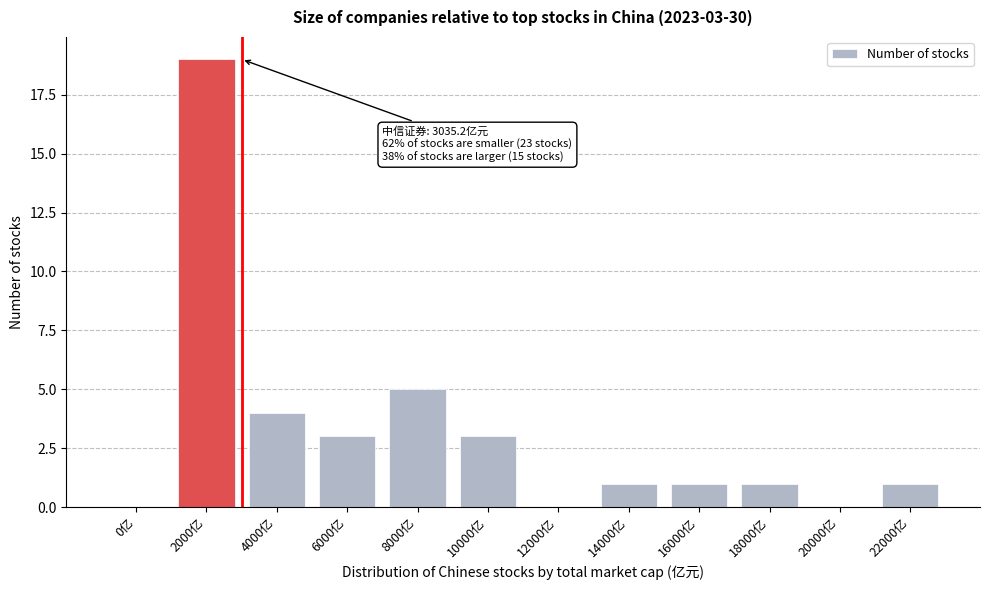

Reading right to left, list all the values displayed in this chart.

22000亿=1	20000亿=0	18000亿=1	16000亿=1	14000亿=1	12000亿=0	10000亿=3	8000亿=5	6000亿=3	4000亿=4	2000亿=19	0亿=0